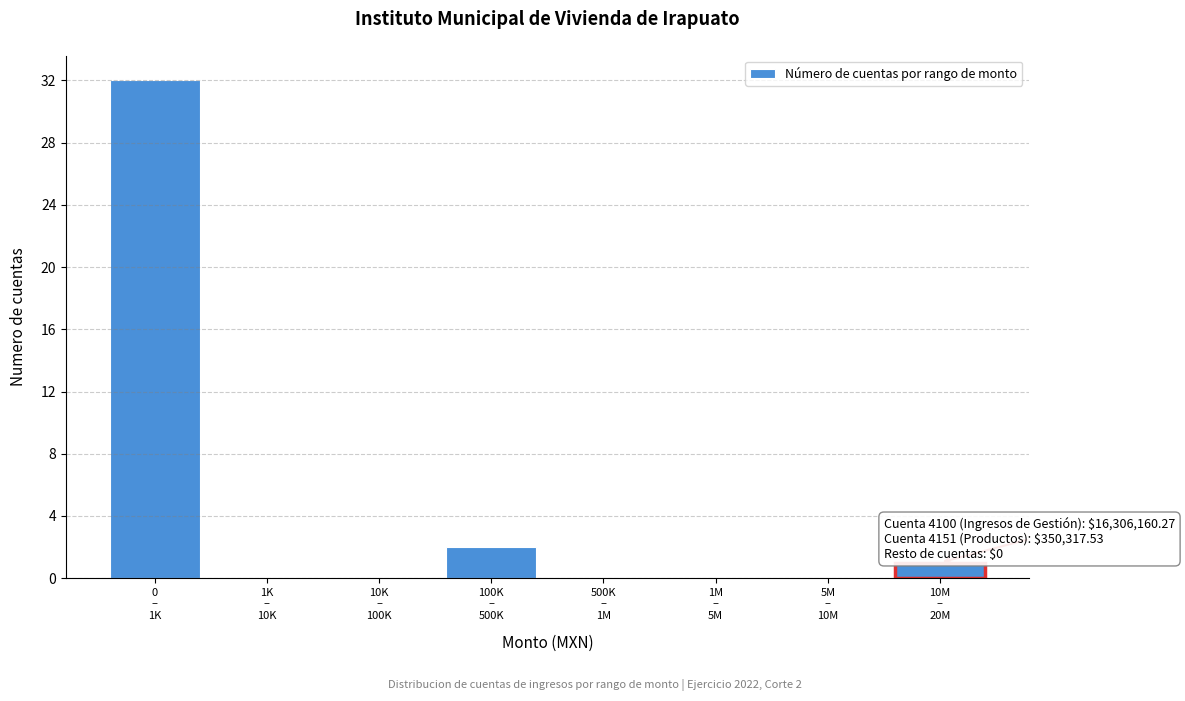

What is the greatest value displayed?

32